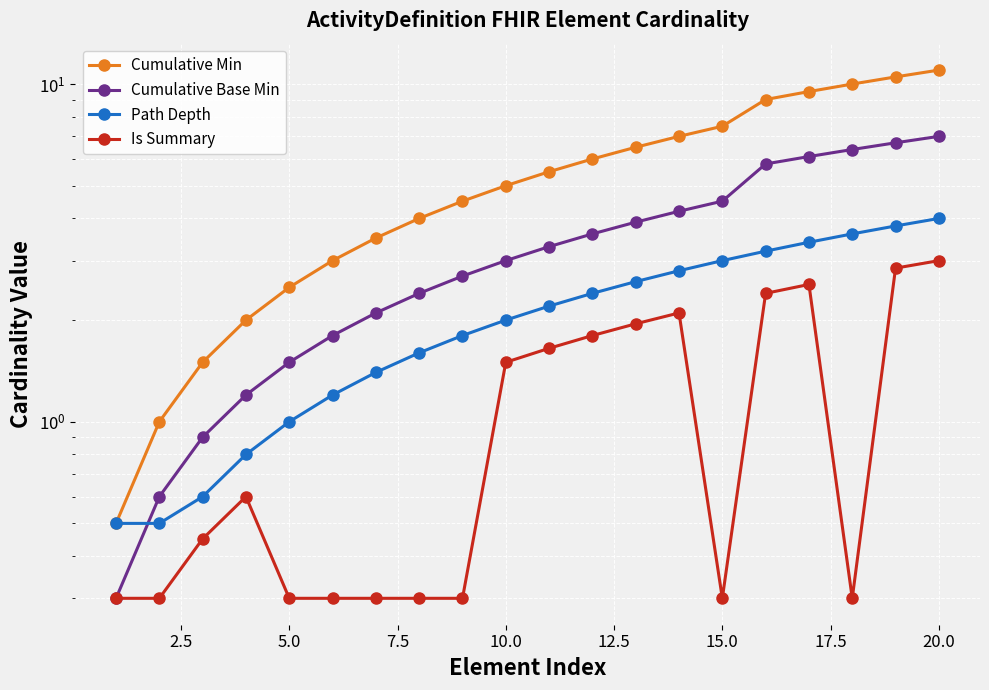

Is the value of Cumulative Min at 5.0 greater than the value of Cumulative Base Min at 11?

No